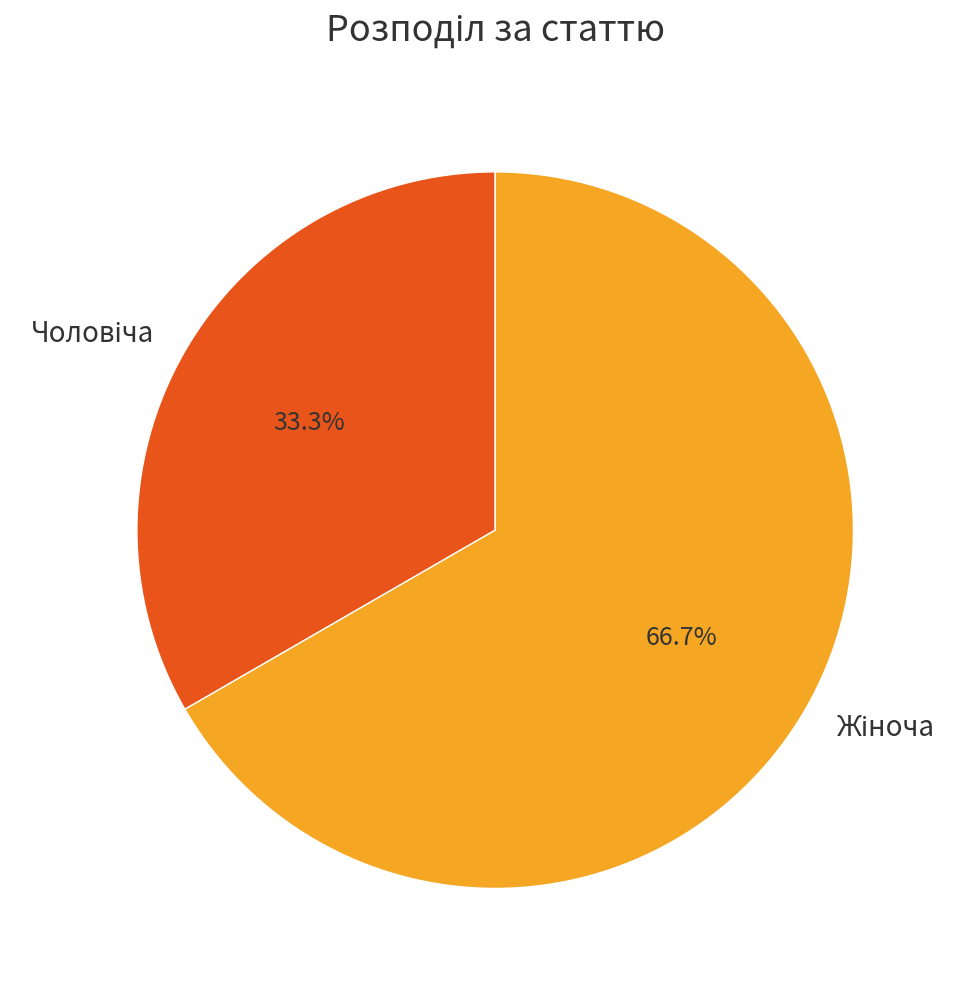

Does any single category account for the majority?

Yes